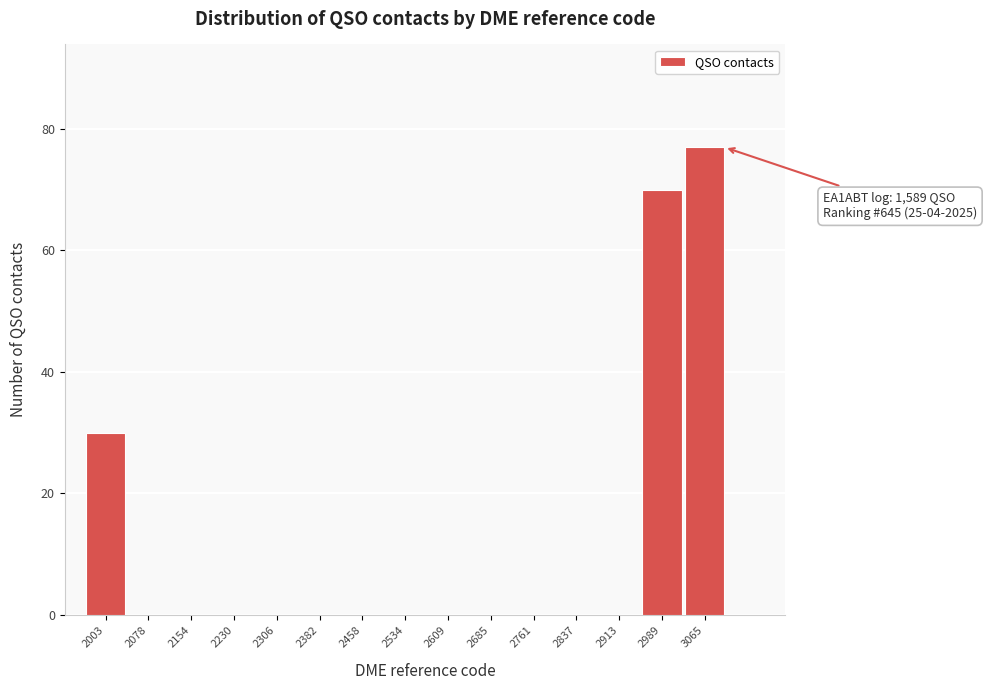

Reading right to left, list all the values displayed in this chart.

3065=77	2989=70	2913=0	2837=0	2761=0	2685=0	2609=0	2534=0	2458=0	2382=0	2306=0	2230=0	2154=0	2078=0	2003=30